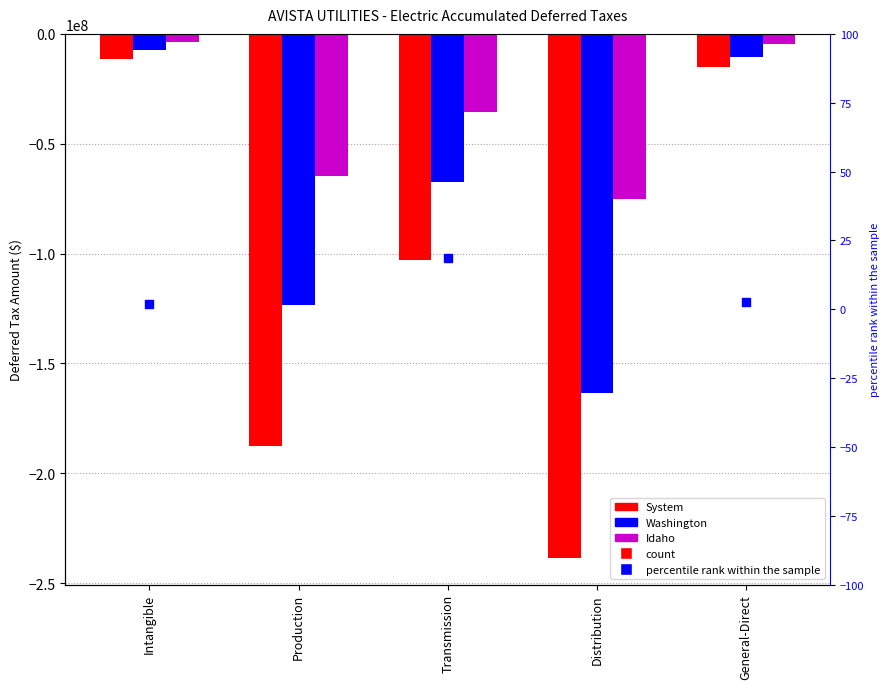

Is the value of Idaho at Distribution greater than the value of Washington at Intangible?

No